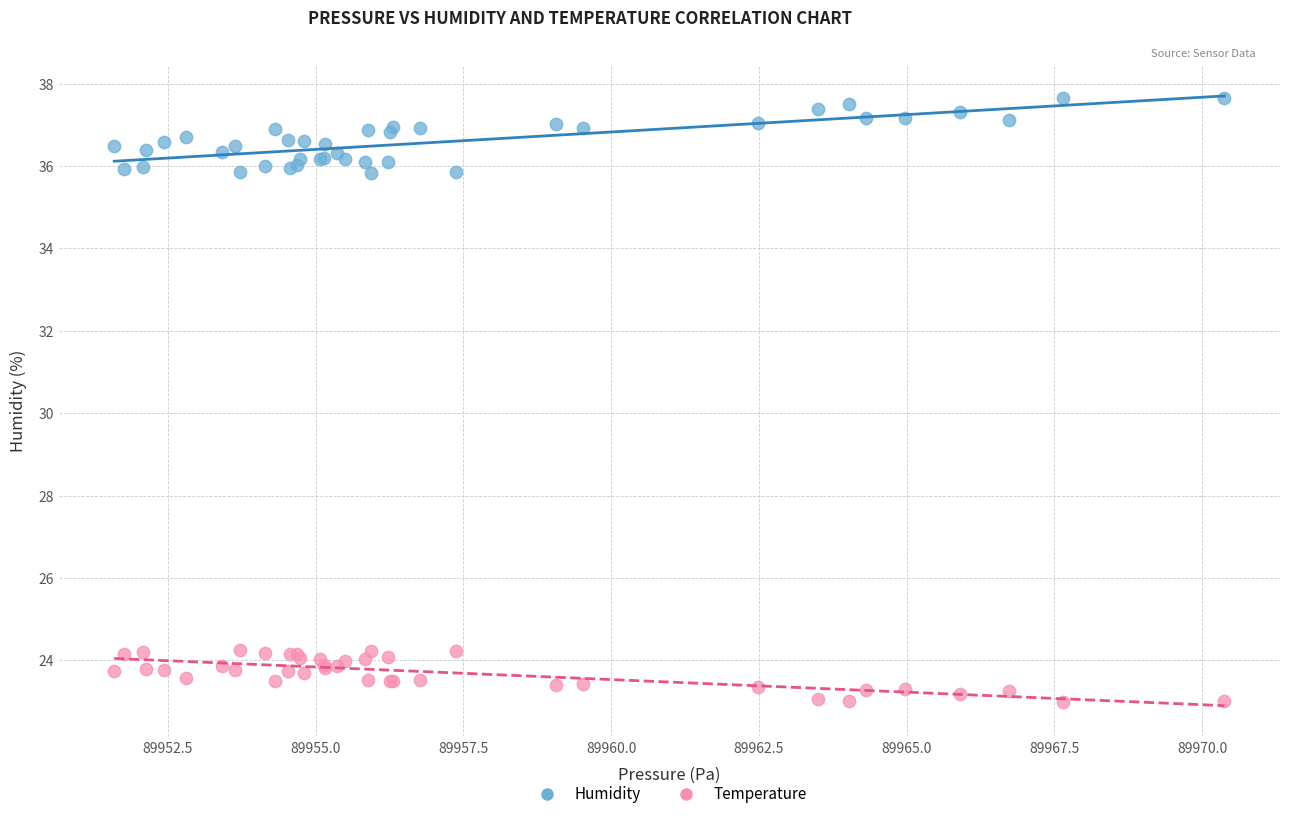

Which series has the largest Y range (max minus min)?

Humidity